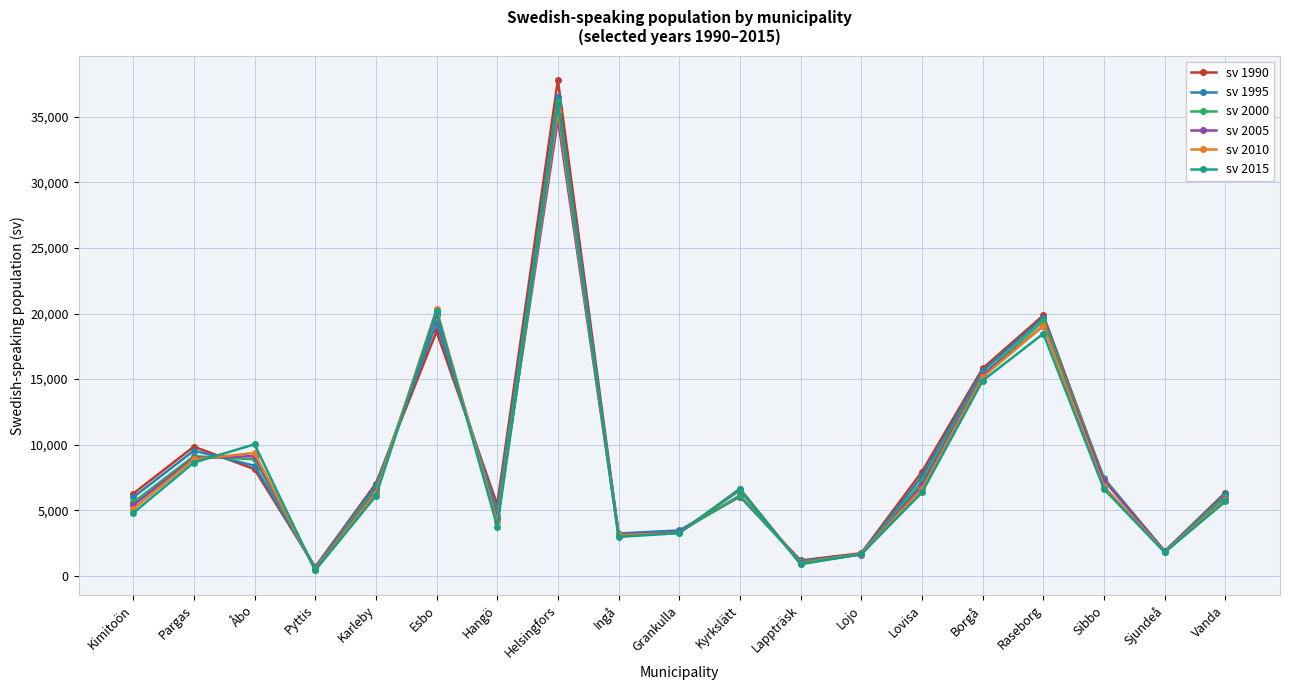

What is the label of the 9th point from the left?

Ingå